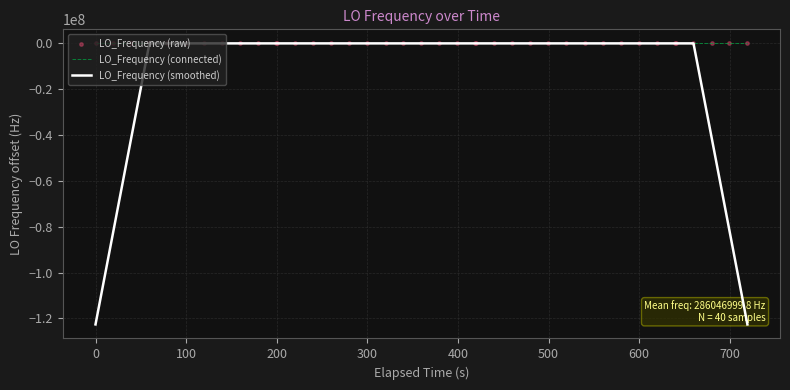

Which series has the largest total across all categories?

LO_Frequency (connected)